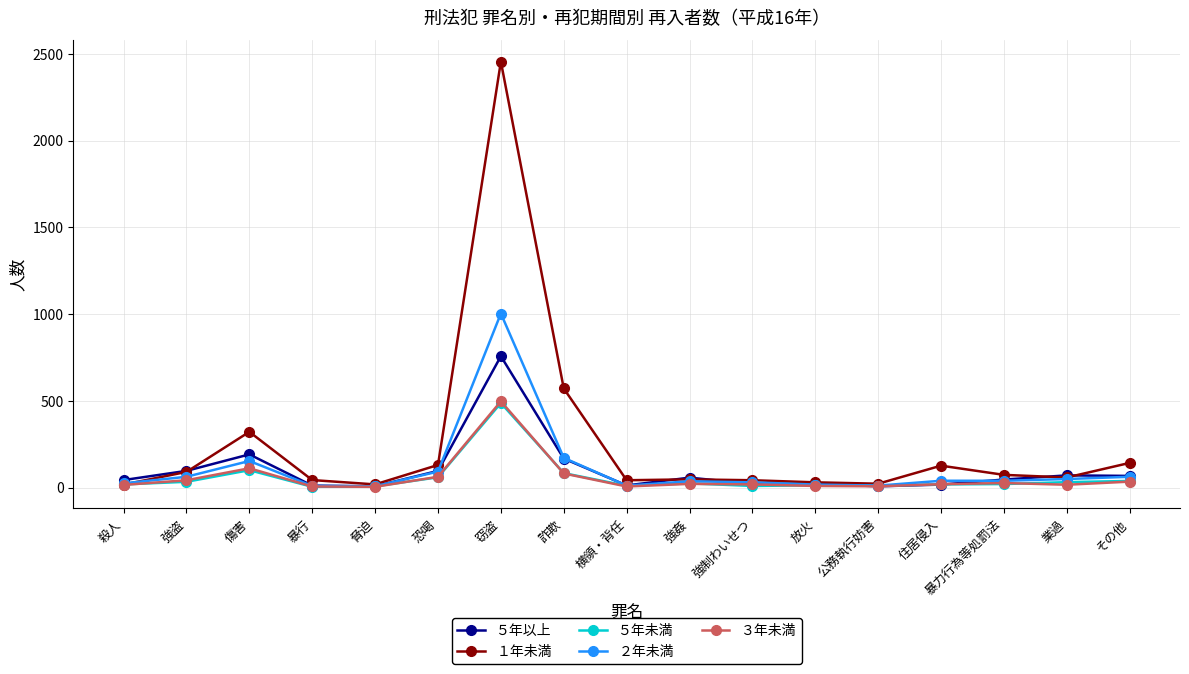

How many data points in ３年未満 are less than 19?

8